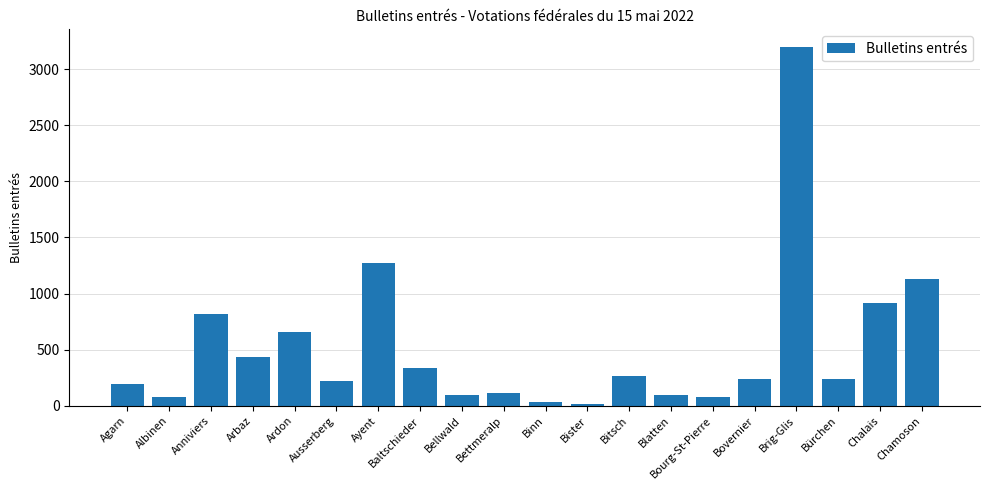

What is the label of the 3rd bar from the right?

Bürchen